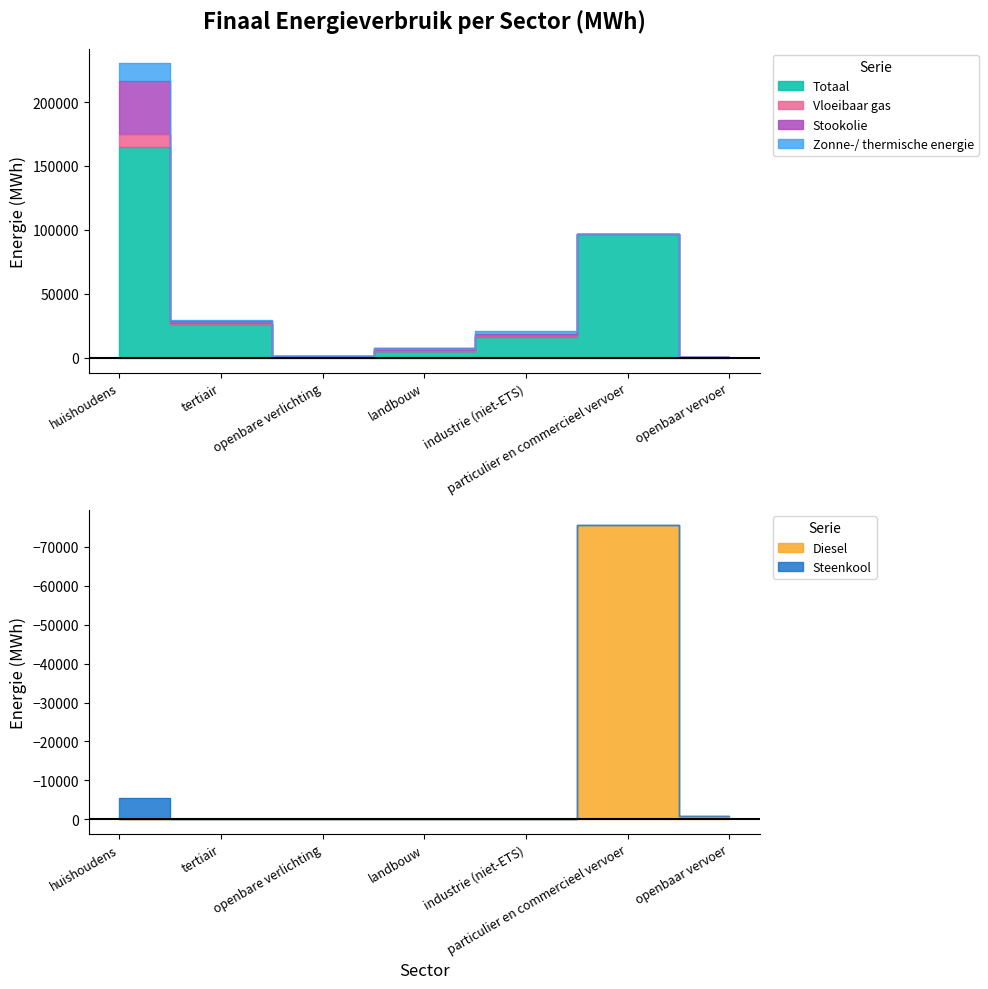

What is the total value across all series at openbaar vervoer?

1524.6